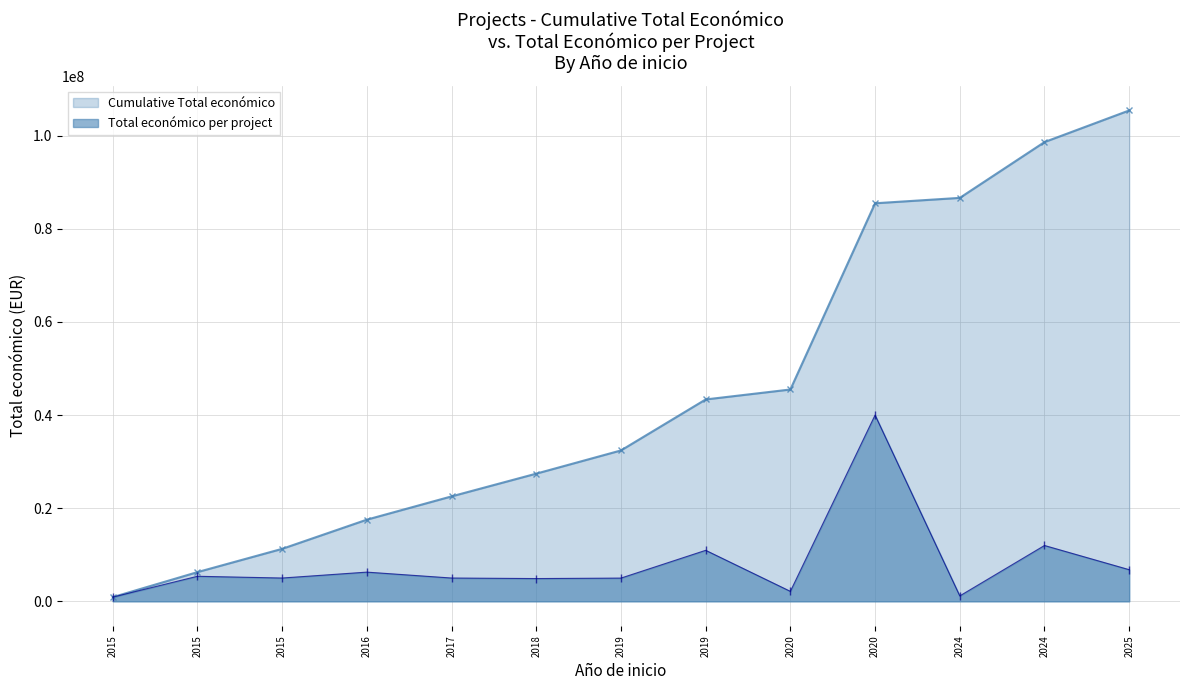

Where is the first local minimum?

2015